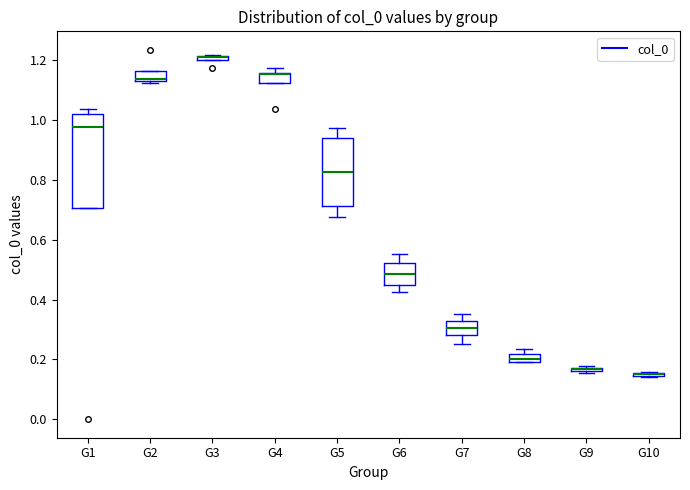

Where is the upper edge of the box for G10 on the y-axis? The values are not printed on the chart, so give them approximately, as read against the axis.

0.16